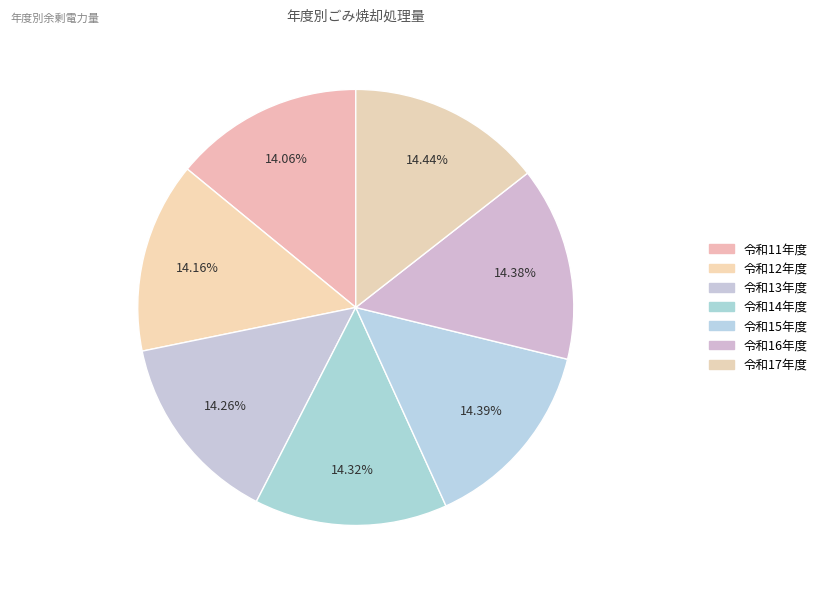

Is there a majority slice in this chart?

No